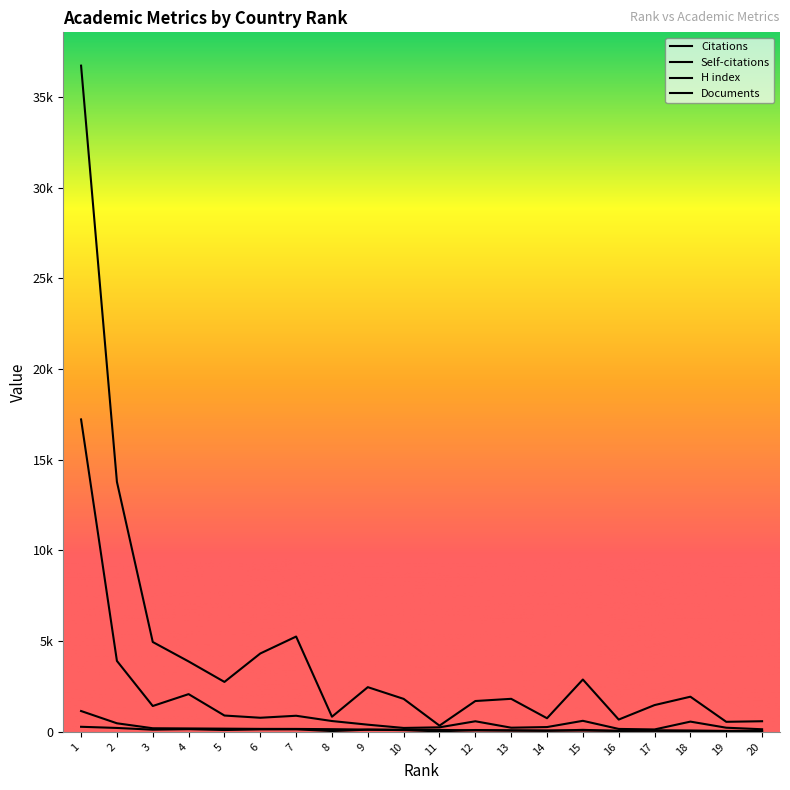

Does the chart have visible grid lines?

No